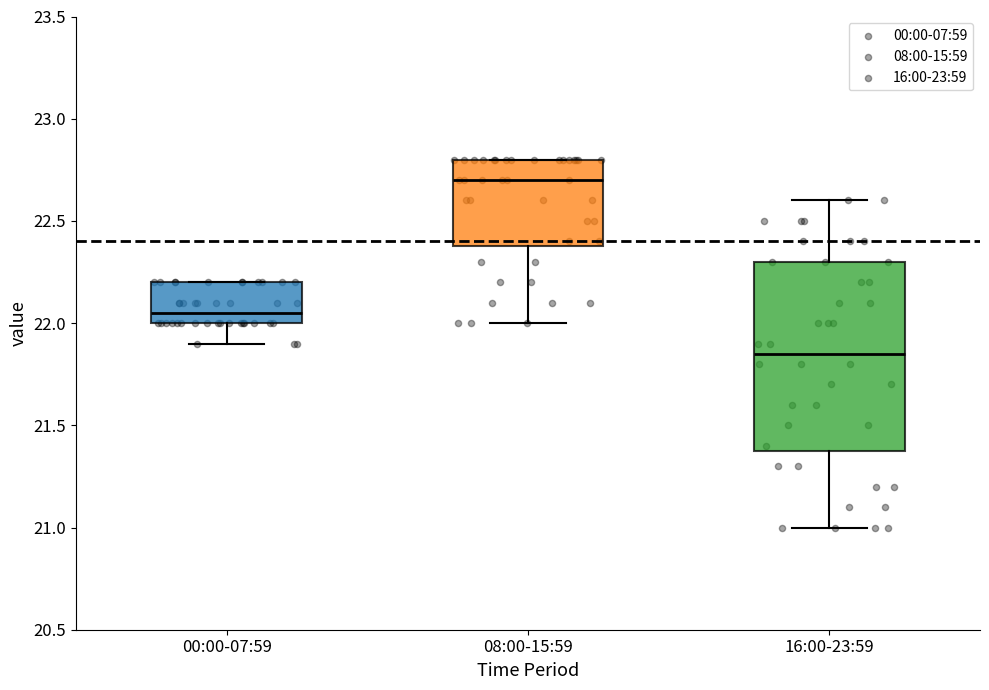

Which box is the tallest, from its lower edge to its upper edge?

16:00-23:59